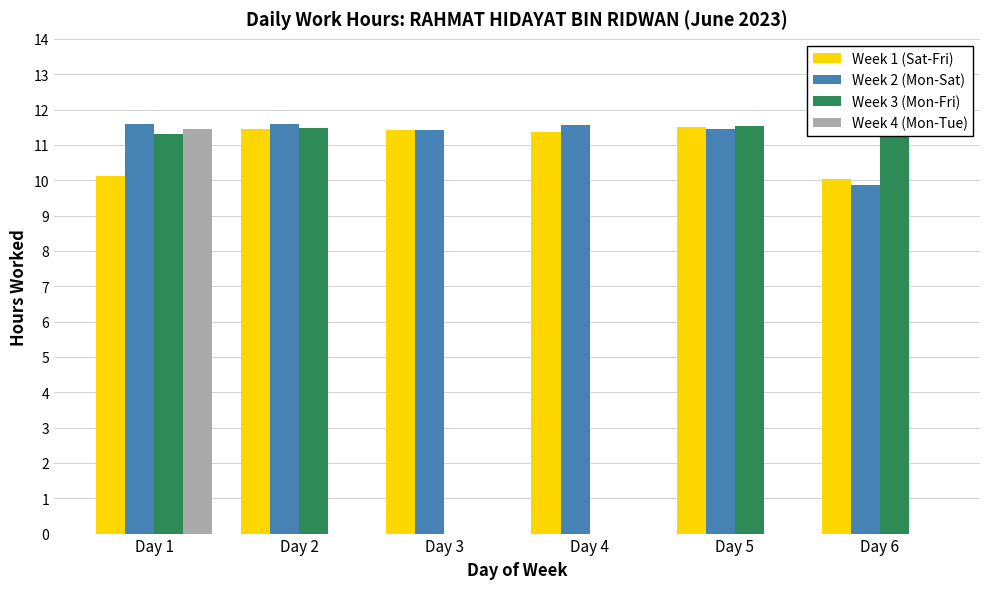

What is the sum of all Week 3 (Mon-Fri) values?

47.2